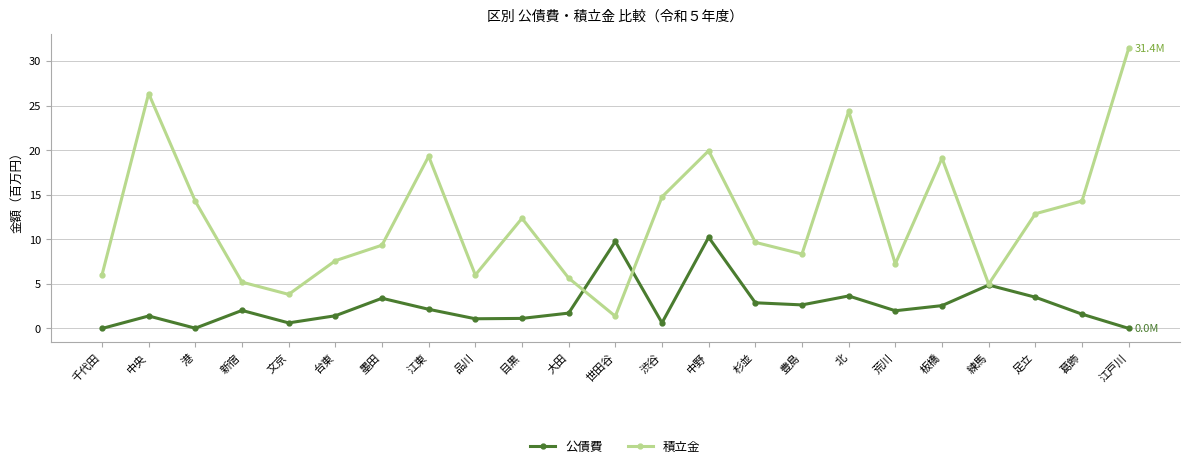

Rank the series by their maximum value, from highest to lowest.

積立金, 公債費